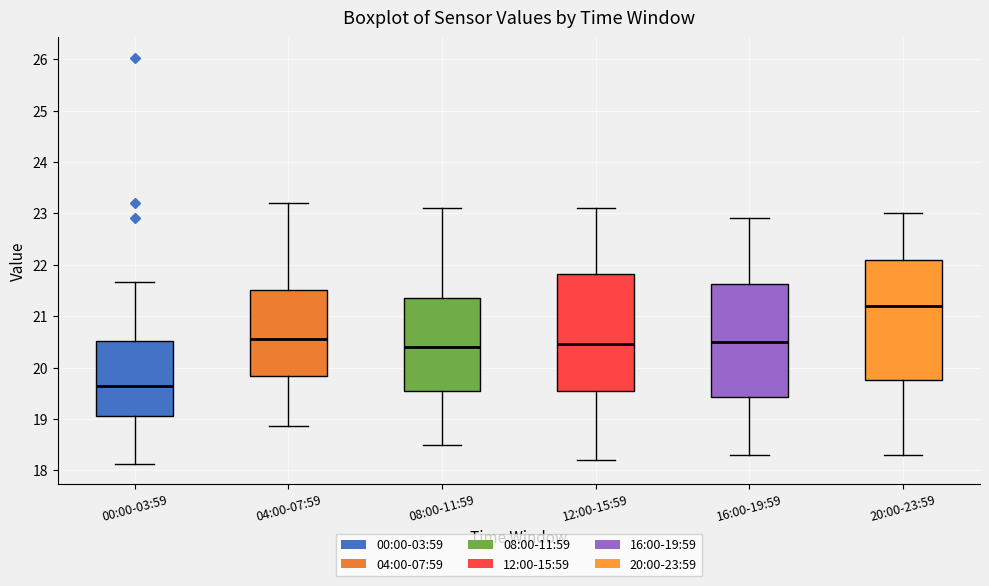

Which box's median line is the highest?

20:00-23:59